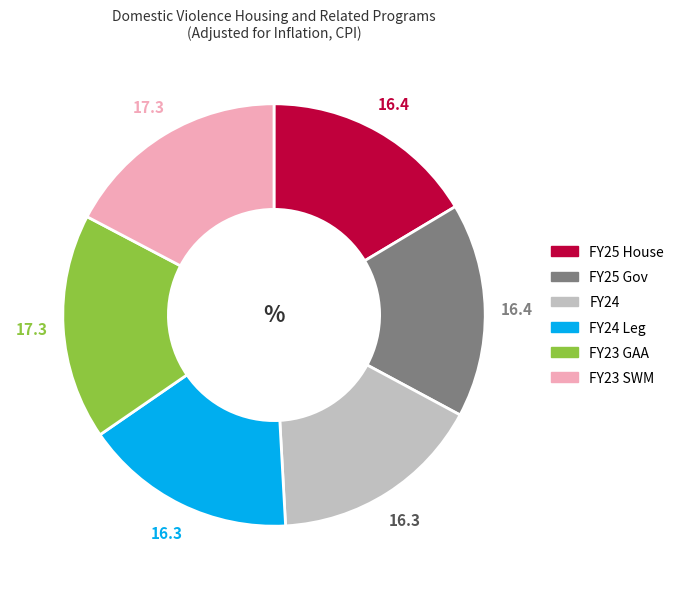

Is there a majority slice in this chart?

No